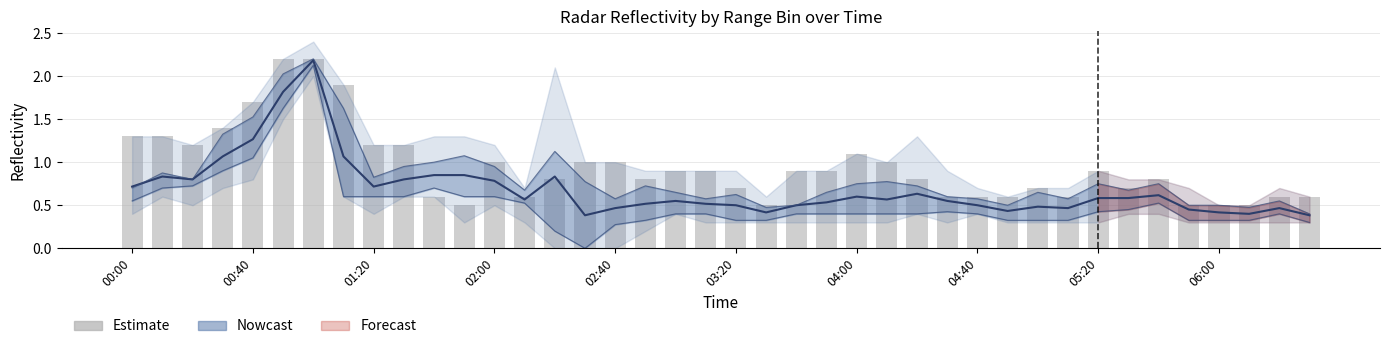

Is it true that col_12 equals 0.3 at 02:40?

False